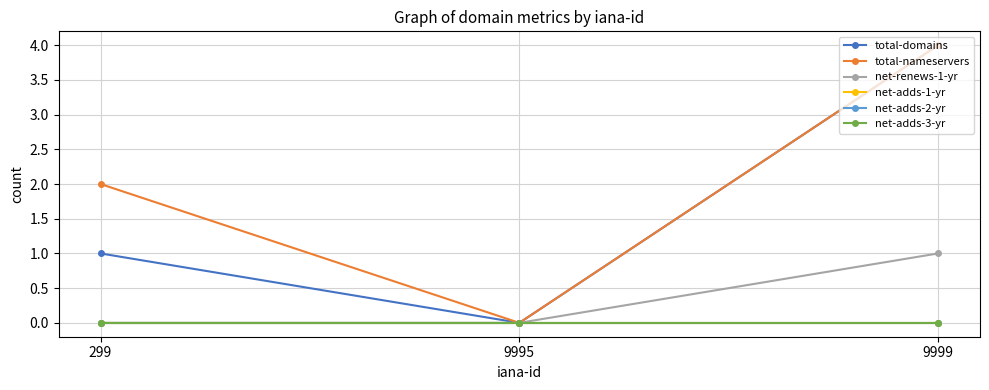

Reading right to left, transcribe all the data shown in this chart.

total-domains: 4	0	1
total-nameservers: 4	0	2
net-renews-1-yr: 1	0	0
net-adds-1-yr: 0	0	0
net-adds-2-yr: 0	0	0
net-adds-3-yr: 0	0	0